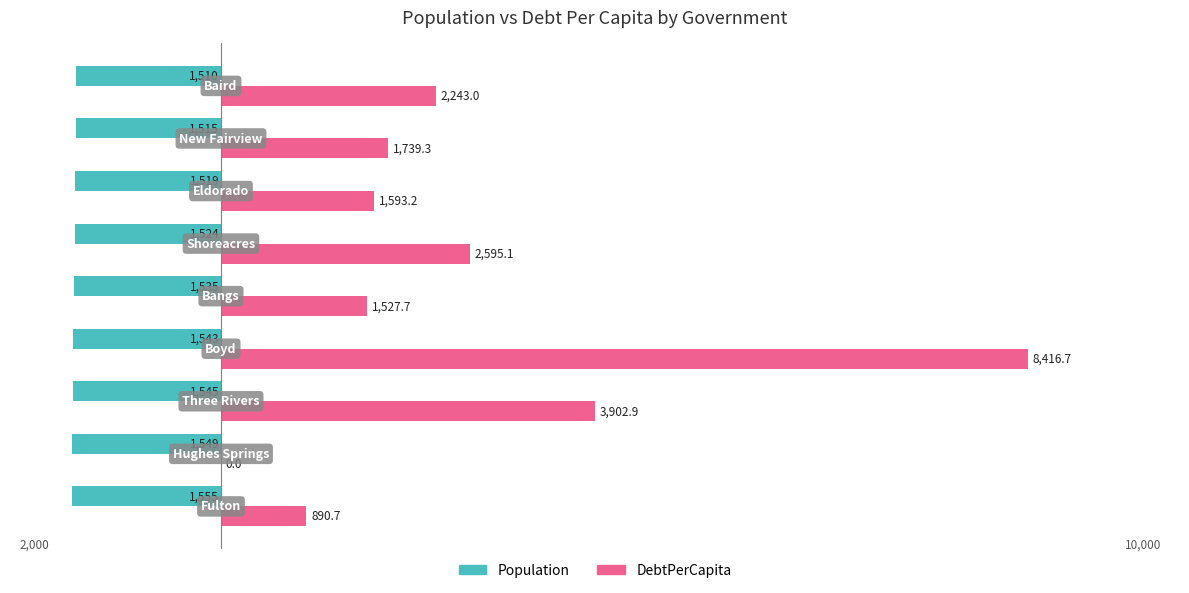

Which series has the largest total across all categories?

DebtPerCapita